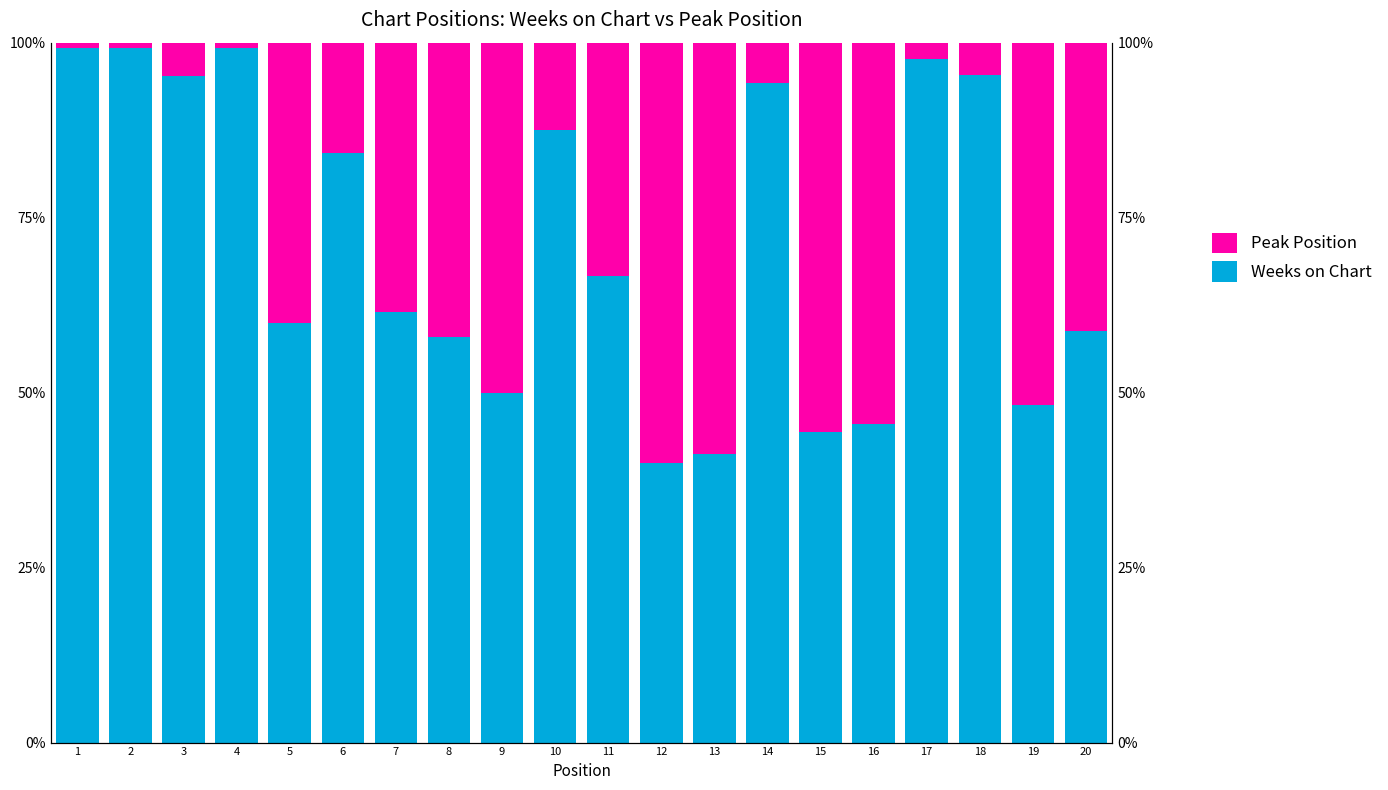

Rank the series by their average value, from highest to lowest.

Weeks on Chart, Peak Position